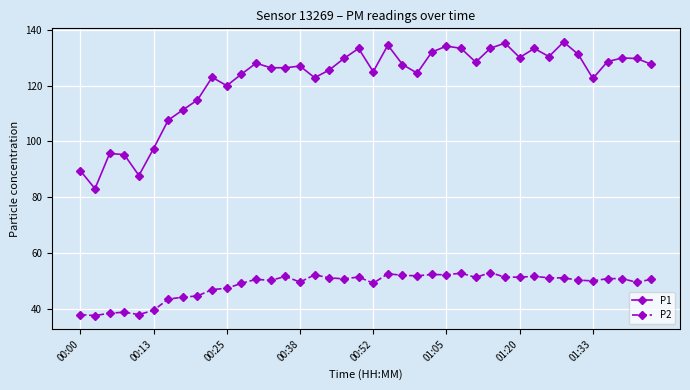

List the series in order of their peak value, highest first.

P1, P2